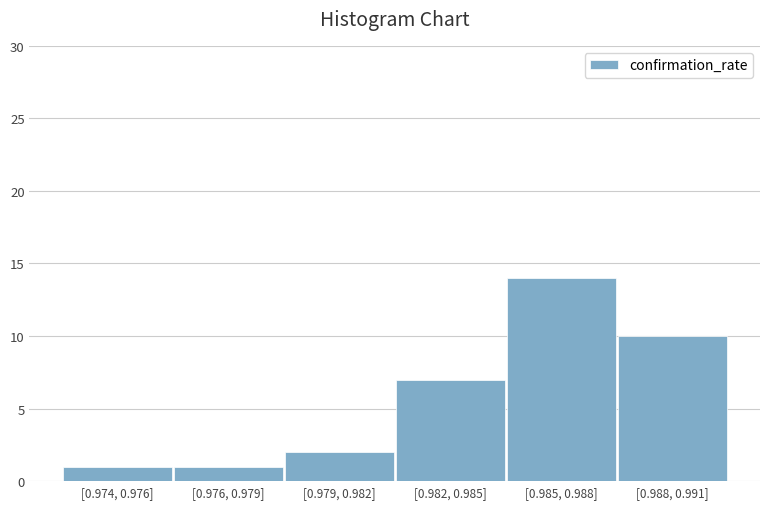

Reading left to right, list all the values displayed in this chart.

[0.974, 0.976]=1	[0.976, 0.979]=1	[0.979, 0.982]=2	[0.982, 0.985]=7	[0.985, 0.988]=14	[0.988, 0.991]=10